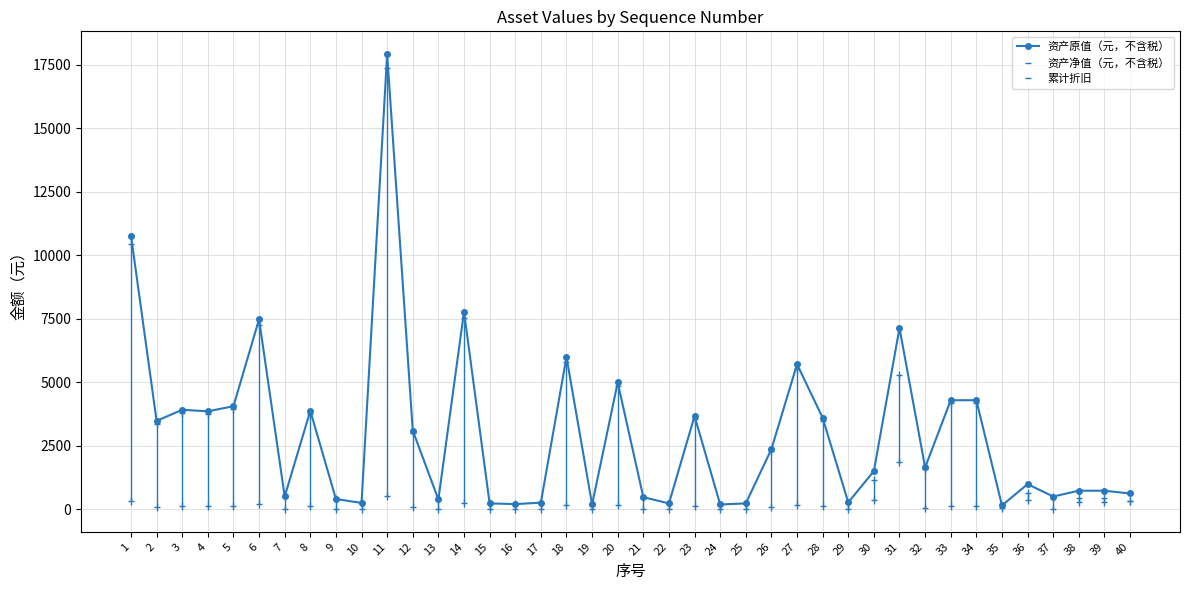

How many lines are shown in the chart?

3